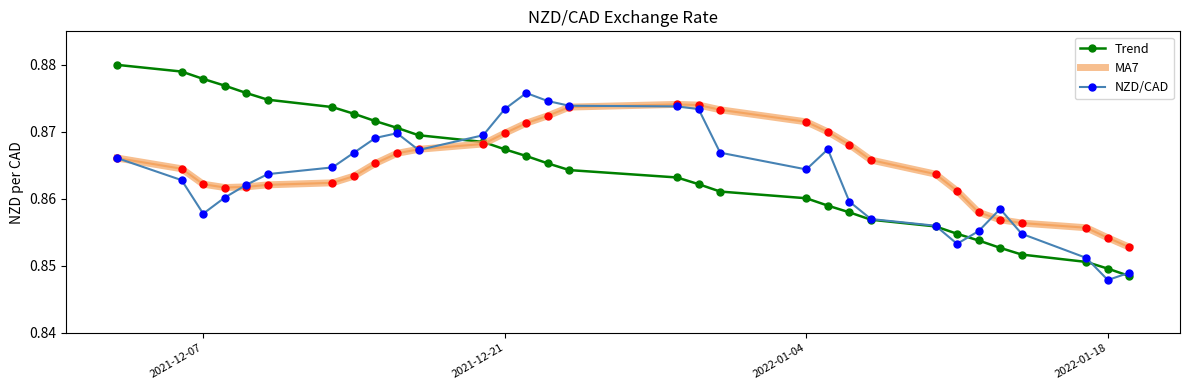

Which series has the largest range (max minus min)?

Trend